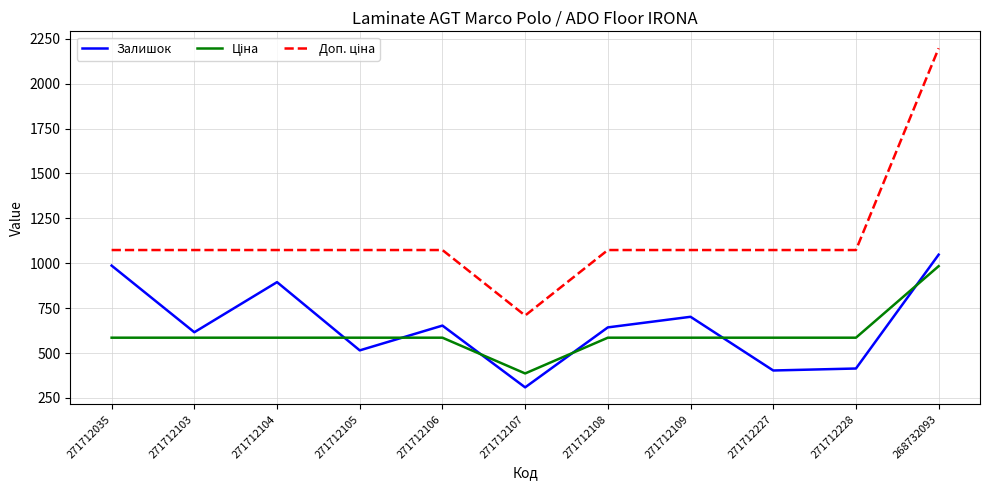

What is the spread (max minus min) of values at 268732093?

1213.3